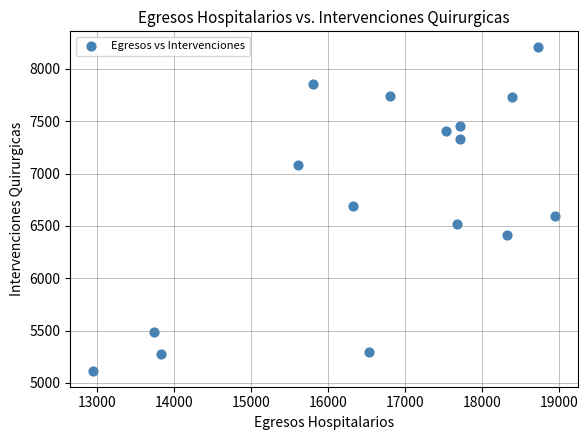

What is the range of Y values (max minus min)?

3087